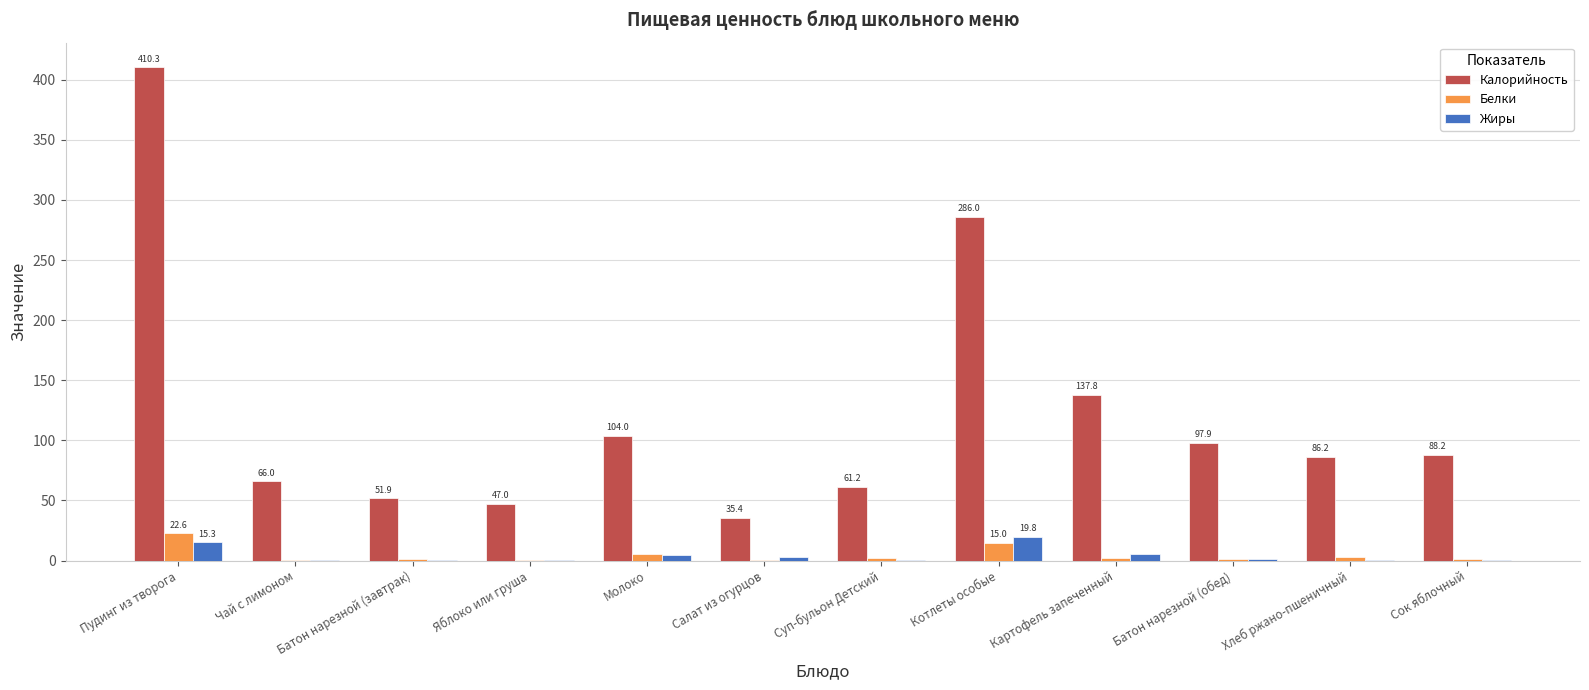

True or false: Калорийность has a value of 51.9 at Батон нарезной (завтрак).

True